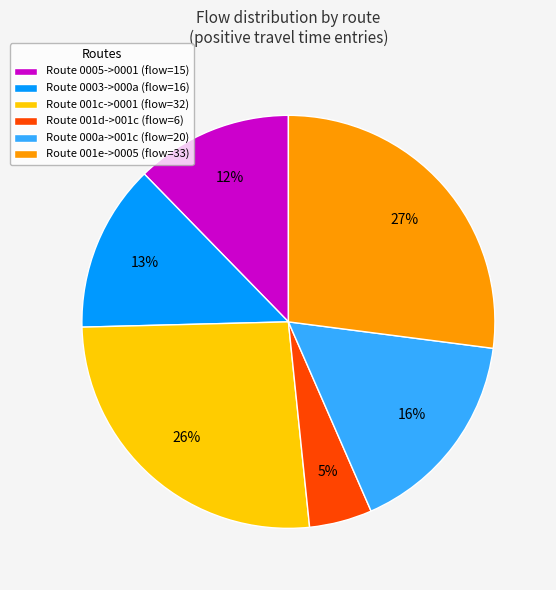

Which slice is the smallest?

Route 001d->001c (flow=6)